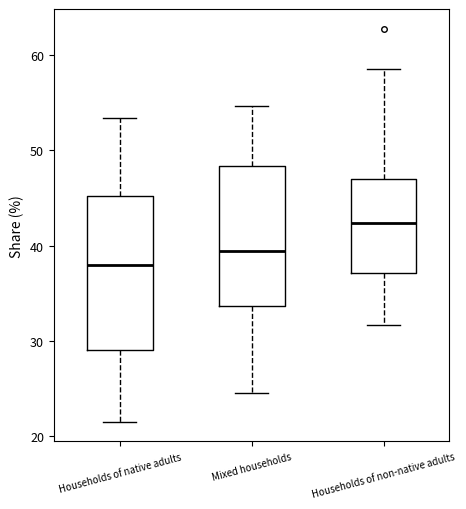

Reading left to right, read every box against the y-axis: the position of its median line, the range the box covers, and the ends of its whiskers. The values are not printed on the chart, so give them approximately, as read against the axis.

Households of native adults: median 38, box 29 to 45, whiskers 21 to 53
Mixed households: median 39, box 34 to 48, whiskers 25 to 55
Households of non-native adults: median 42, box 37 to 47, whiskers 32 to 59